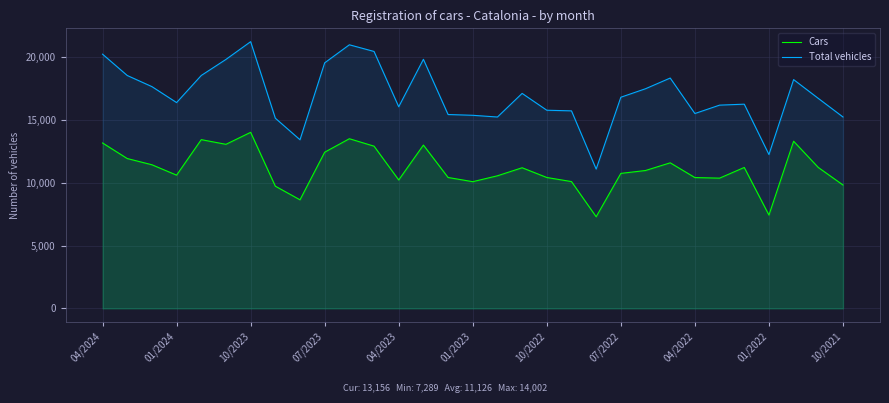

Count the number of data series in this chart.

2